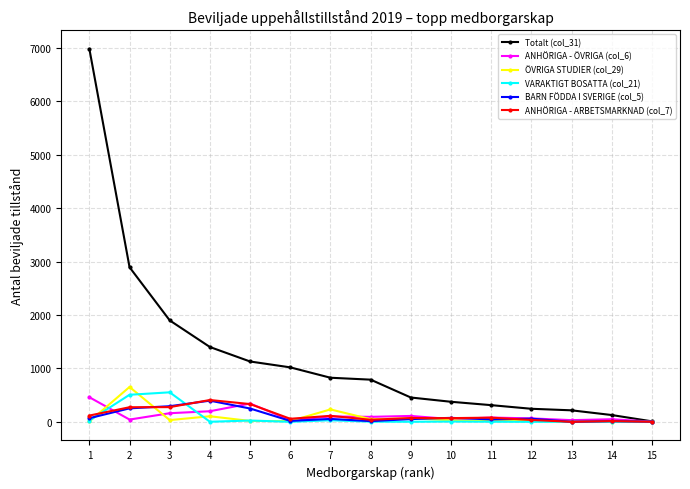

The value of ÖVRIGA STUDIER (col_29) at 13 is 0. True or false?

True